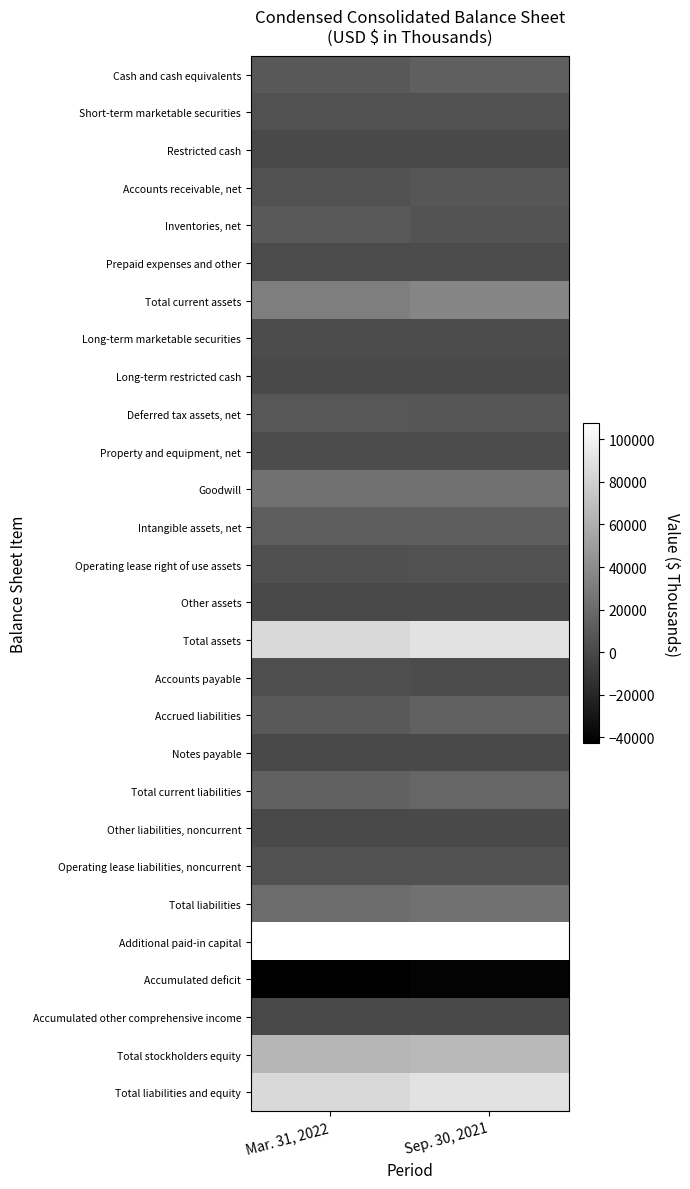

Reading left to right, list all the values displayed in this chart.

Cash and cash equivalents: Mar. 31, 2022=8977	Sep. 30, 2021=13167
Short-term marketable securities: Mar. 31, 2022=5204	Sep. 30, 2021=5686
Restricted cash: Mar. 31, 2022=267	Sep. 30, 2021=279
Accounts receivable, net: Mar. 31, 2022=5550	Sep. 30, 2021=7682
Inventories, net: Mar. 31, 2022=9642	Sep. 30, 2021=6416
Prepaid expenses and other: Mar. 31, 2022=1479	Sep. 30, 2021=2255
Total current assets: Mar. 31, 2022=31119	Sep. 30, 2021=35485
Long-term marketable securities: Mar. 31, 2022=2264	Sep. 30, 2021=1875
Long-term restricted cash: Mar. 31, 2022=1096	Sep. 30, 2021=1082
Deferred tax assets, net: Mar. 31, 2022=8375	Sep. 30, 2021=8039
Property and equipment, net: Mar. 31, 2022=1726	Sep. 30, 2021=1755
Goodwill: Mar. 31, 2022=23830	Sep. 30, 2021=23834
Intangible assets, net: Mar. 31, 2022=11735	Sep. 30, 2021=12804
Operating lease right of use assets: Mar. 31, 2022=4508	Sep. 30, 2021=4862
Other assets: Mar. 31, 2022=405	Sep. 30, 2021=392
Total assets: Mar. 31, 2022=85058	Sep. 30, 2021=90128
Accounts payable: Mar. 31, 2022=2956	Sep. 30, 2021=2160
Accrued liabilities: Mar. 31, 2022=10161	Sep. 30, 2021=14111
Notes payable: Mar. 31, 2022=267	Sep. 30, 2021=296
Total current liabilities: Mar. 31, 2022=14280	Sep. 30, 2021=17466
Other liabilities, noncurrent: Mar. 31, 2022=1030	Sep. 30, 2021=995
Operating lease liabilities, noncurrent: Mar. 31, 2022=5276	Sep. 30, 2021=5709
Total liabilities: Mar. 31, 2022=20586	Sep. 30, 2021=24170
Additional paid-in capital: Mar. 31, 2022=107507	Sep. 30, 2021=107110
Accumulated deficit: Mar. 31, 2022=-42951	Sep. 30, 2021=-41154
Accumulated other comprehensive income: Mar. 31, 2022=-84	Sep. 30, 2021=2
Total stockholders equity: Mar. 31, 2022=64472	Sep. 30, 2021=65958
Total liabilities and equity: Mar. 31, 2022=85058	Sep. 30, 2021=90128